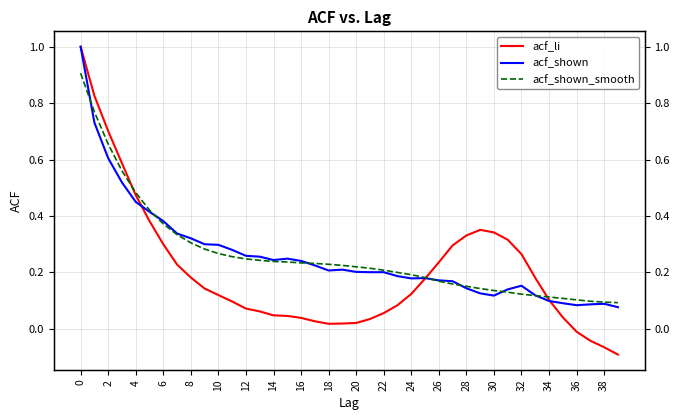

List the series in order of their peak value, lowest first.

acf_shown_smooth, acf_li, acf_shown